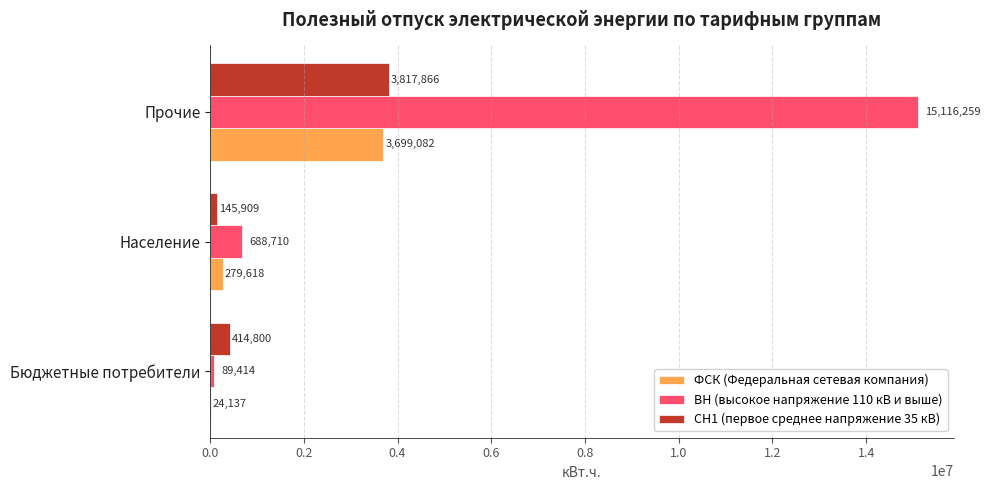

Which category has the highest value in the ВН (высокое напряжение 110 кВ и выше) series?

Прочие